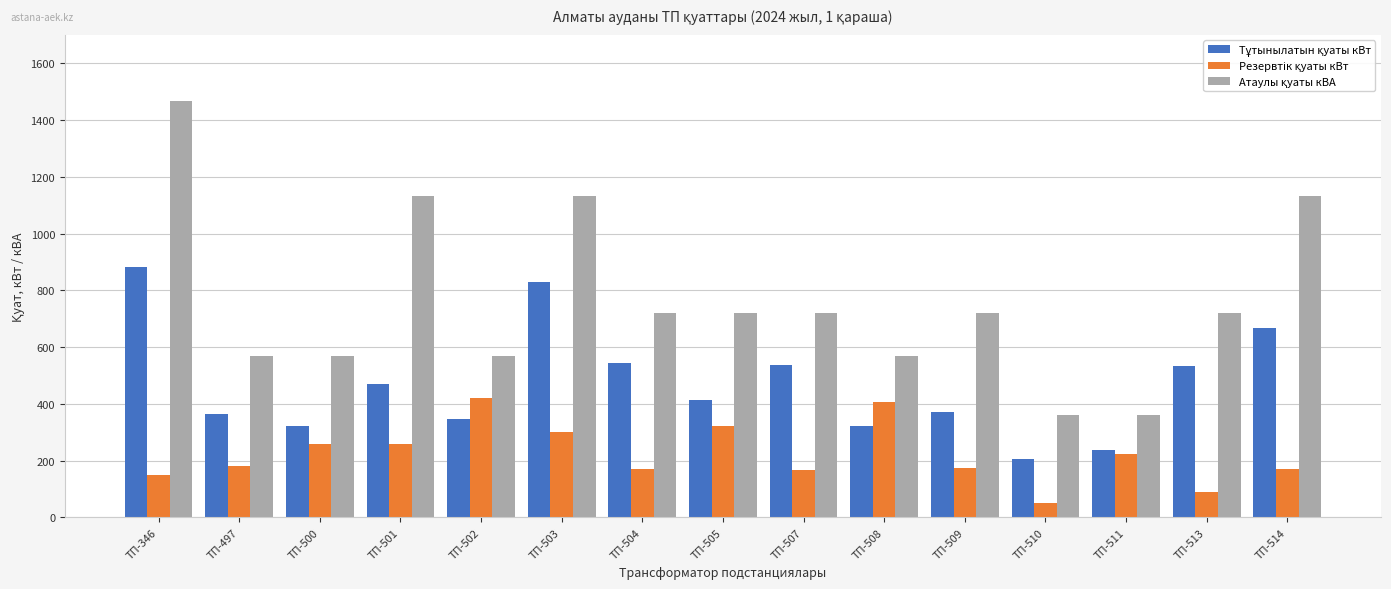

What is the total value across all series at ТП-504?

1433.7